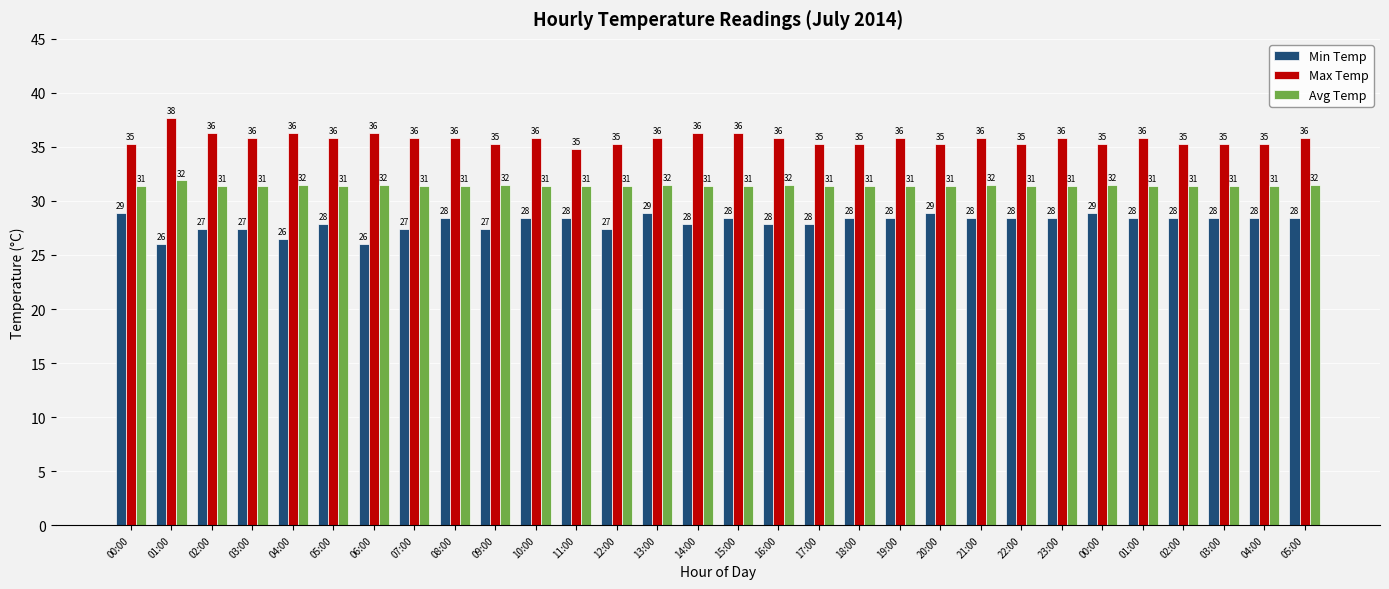

What is the difference between the highest and lowest values at 01:00?

11.7